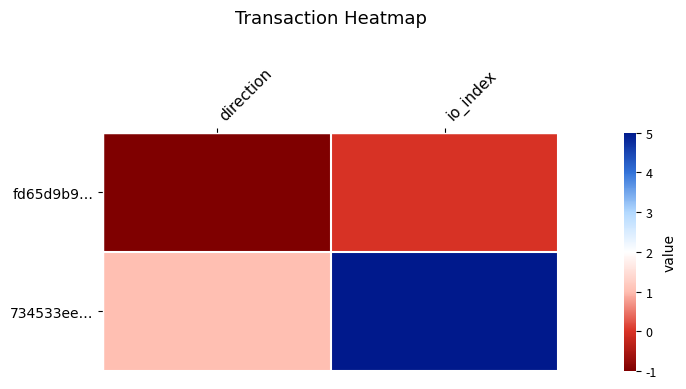

At how many categories does at least one series exceed 2?

1